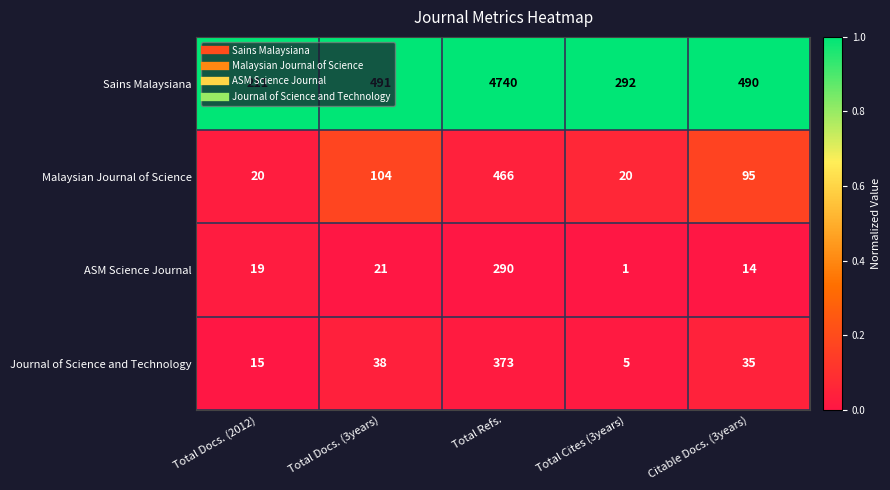

At which category is the sum across all series the highest?

Total Refs.